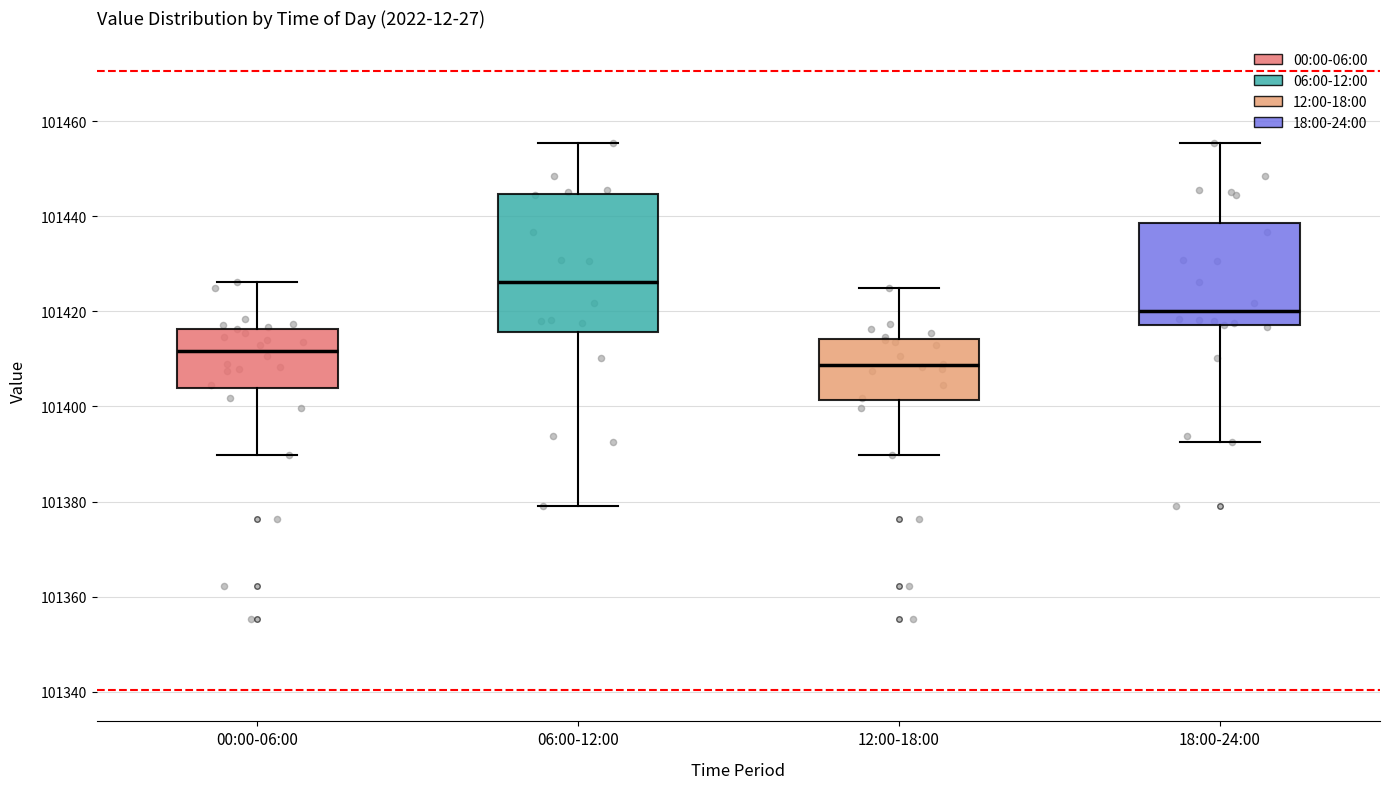

Reading left to right, read every box against the y-axis: the position of its median line, the range the box covers, and the ends of its whiskers. The values are not printed on the chart, so give them approximately, as read against the axis.

00:00-06:00: median 101412, box 101404 to 101416, whiskers 101390 to 101426
06:00-12:00: median 101426, box 101416 to 101444, whiskers 101380 to 101456
12:00-18:00: median 101408, box 101402 to 101414, whiskers 101390 to 101424
18:00-24:00: median 101420, box 101418 to 101438, whiskers 101392 to 101456